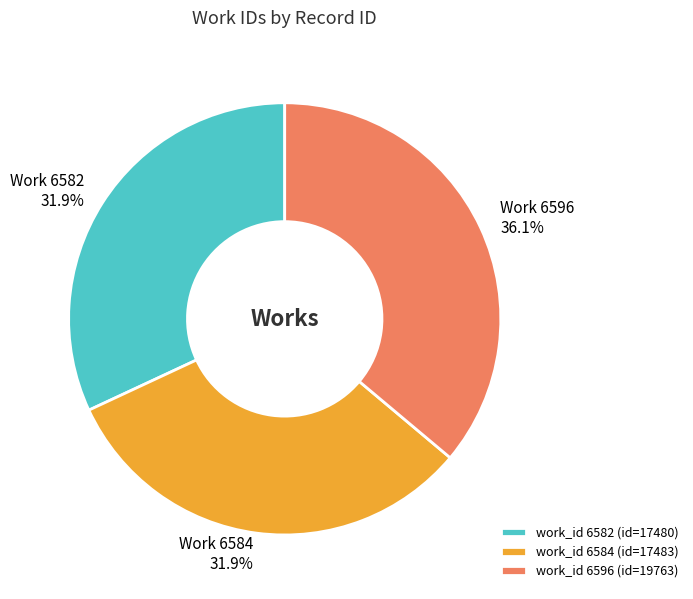

Is there a majority slice in this chart?

No